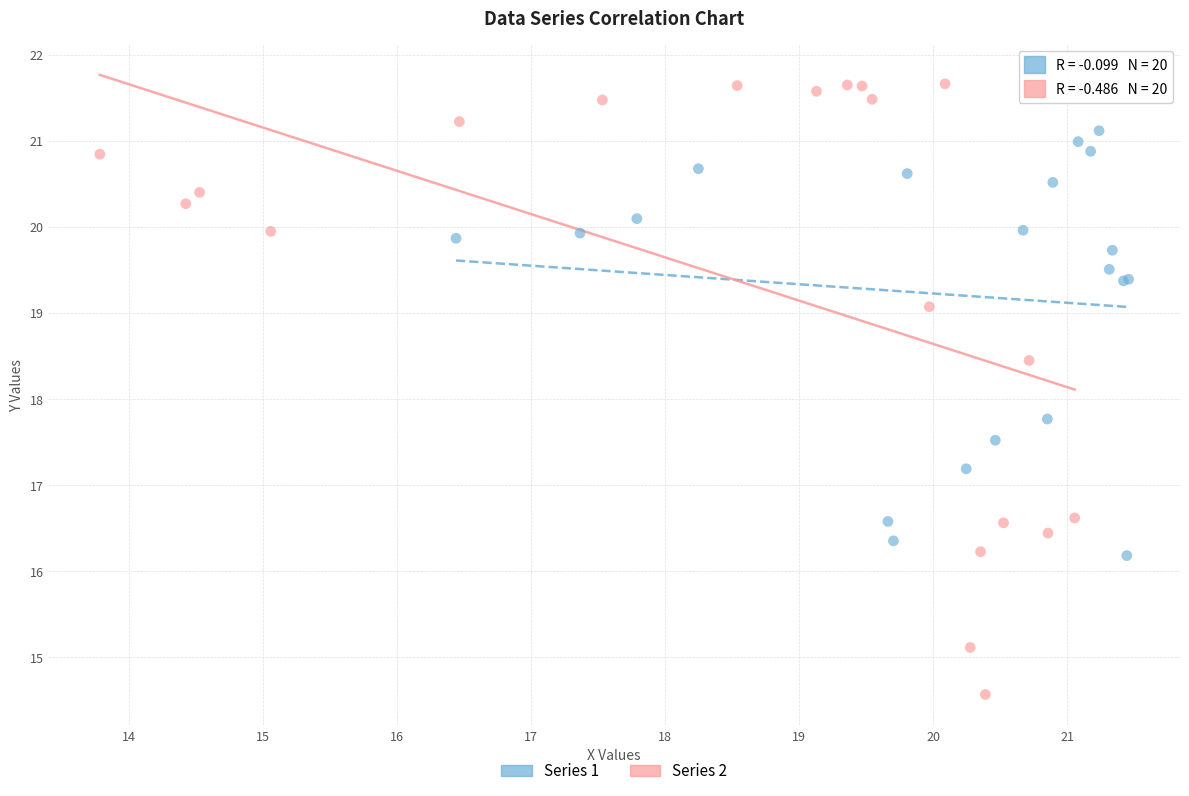

Which series has the largest Y range (max minus min)?

Series 2